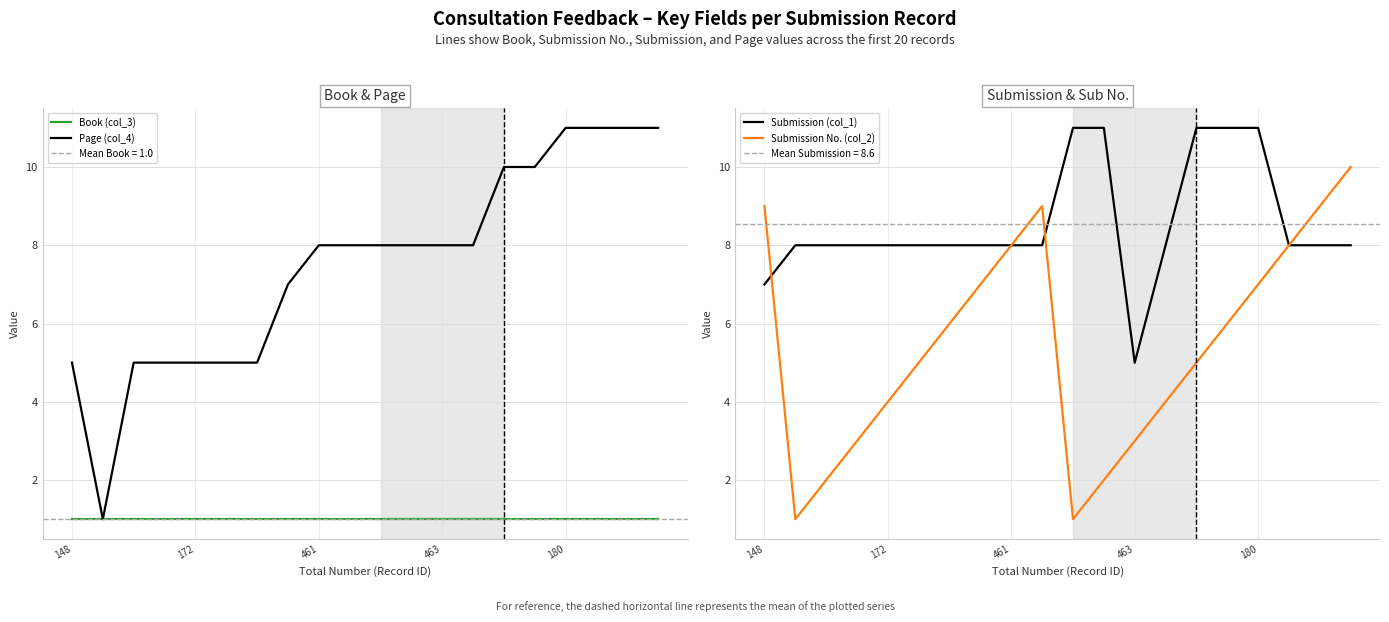

Is it true that Submission No. (col_2) equals 5 at 463?

False